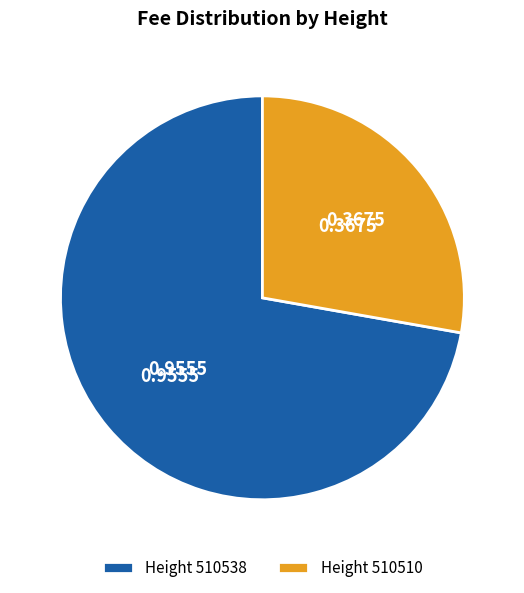

Which has a higher value, Height 510510 or Height 510538?

Height 510538